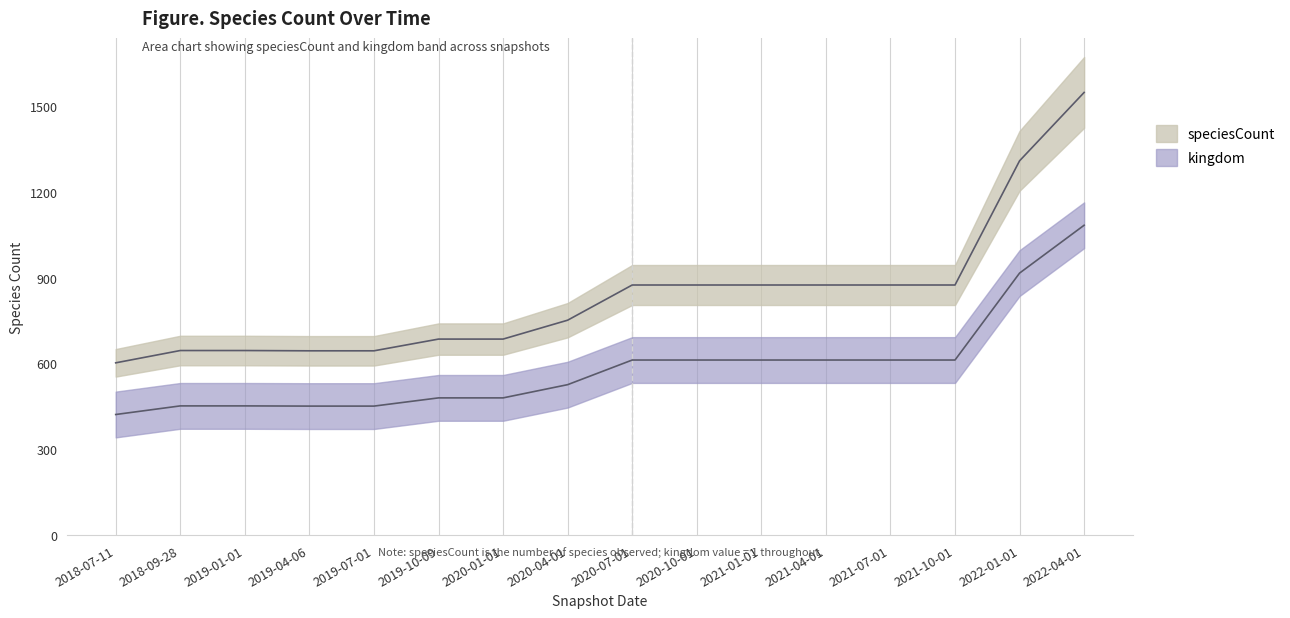

List the labels in order of value, largest first.

2022-04-01, 2022-01-01, 2020-07-01, 2020-10-01, 2021-01-01, 2021-04-01, 2021-07-01, 2021-10-01, 2020-04-01, 2019-10-09, 2020-01-01, 2018-09-28, 2019-01-01, 2019-04-06, 2019-07-01, 2018-07-11